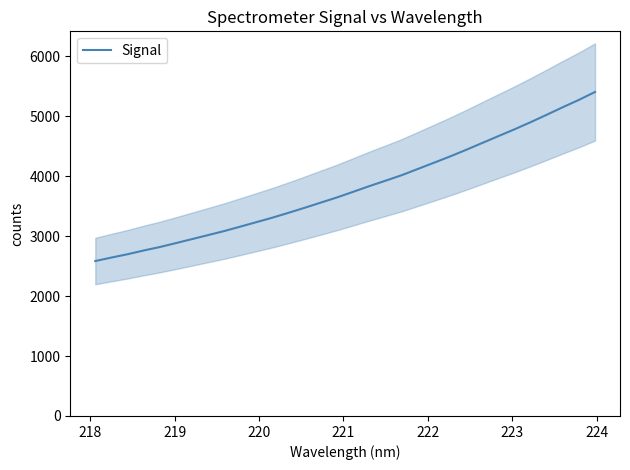

What is the lowest value of the Signal series?

2584.3